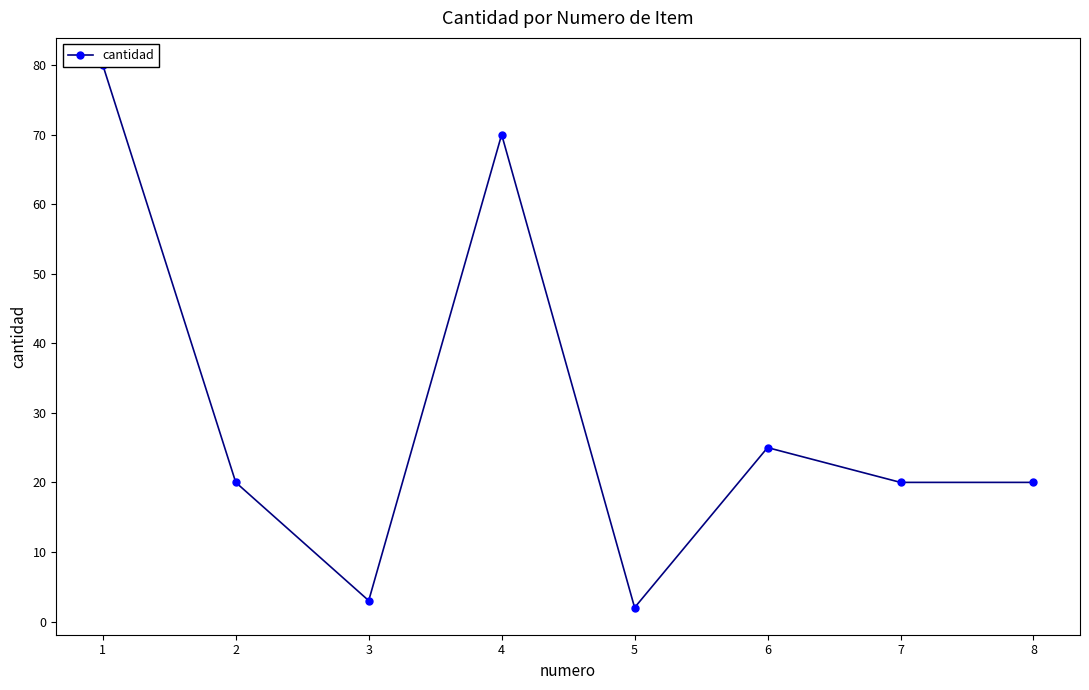

Is it true that the value at 6 is 25?

True